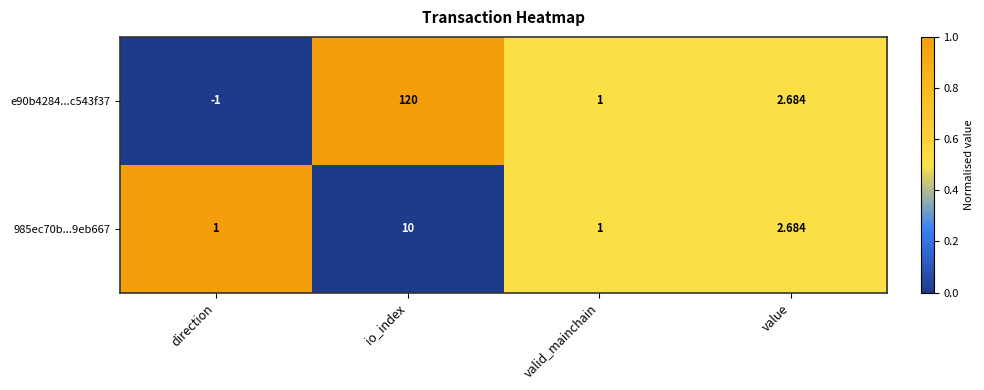

At which category does the chart reach its peak across all series?

io_index